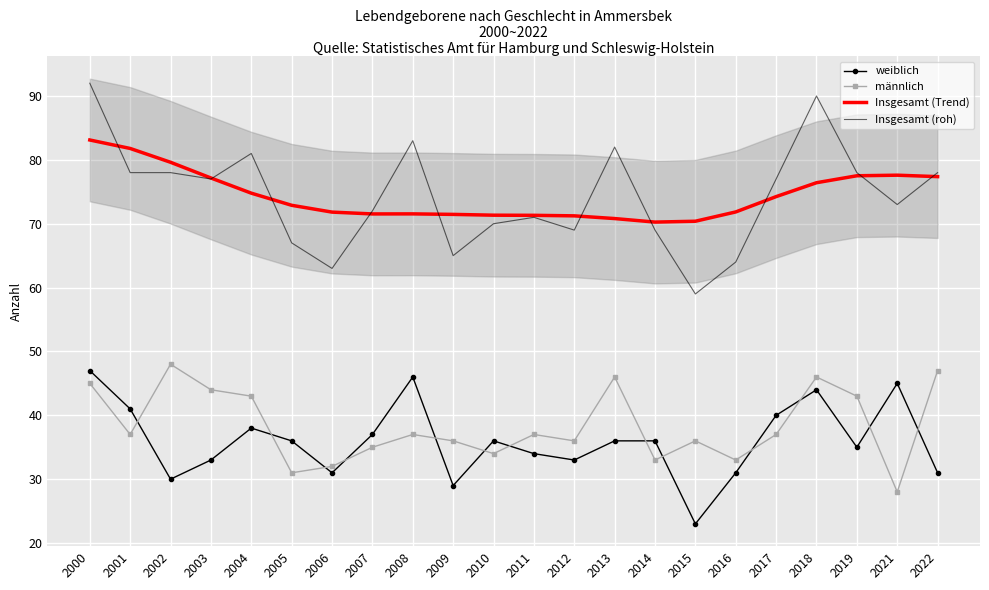

At 2004, list the series in order from largest to smallest.

Insgesamt (roh), Insgesamt (Trend), männlich, weiblich